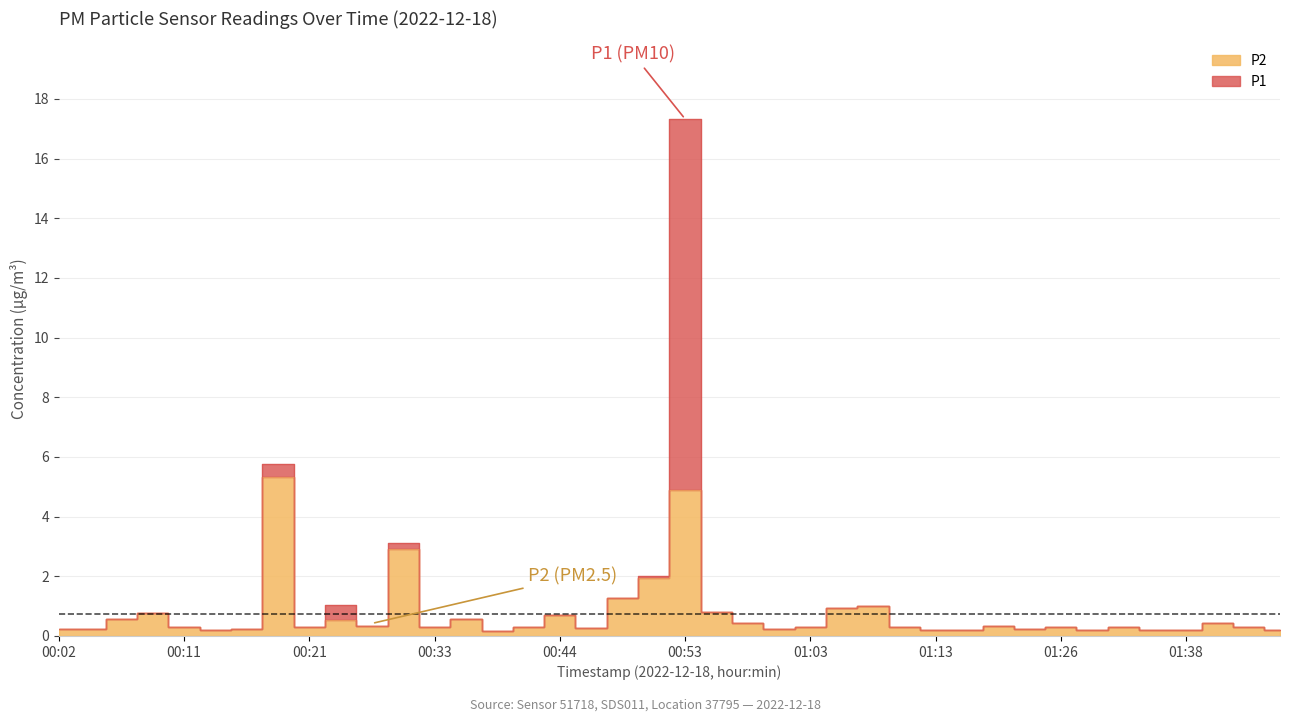

At how many categories does at least one series exceed 3?

3